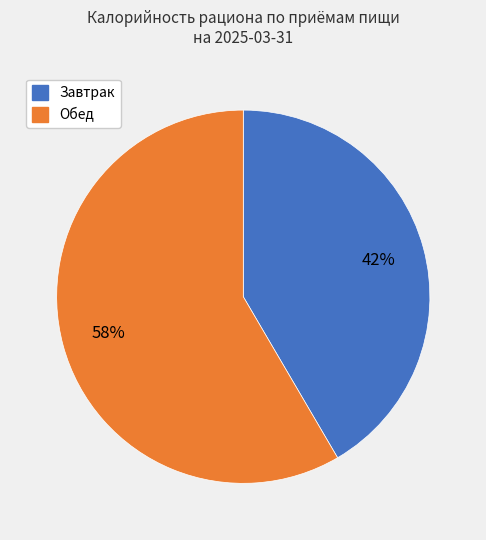

How many slices are in this pie chart?

2